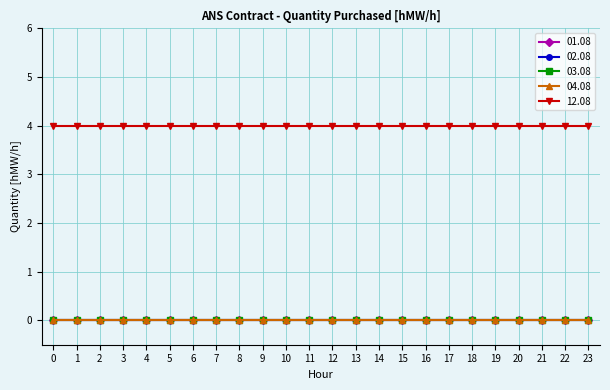

Does the chart have visible grid lines?

Yes